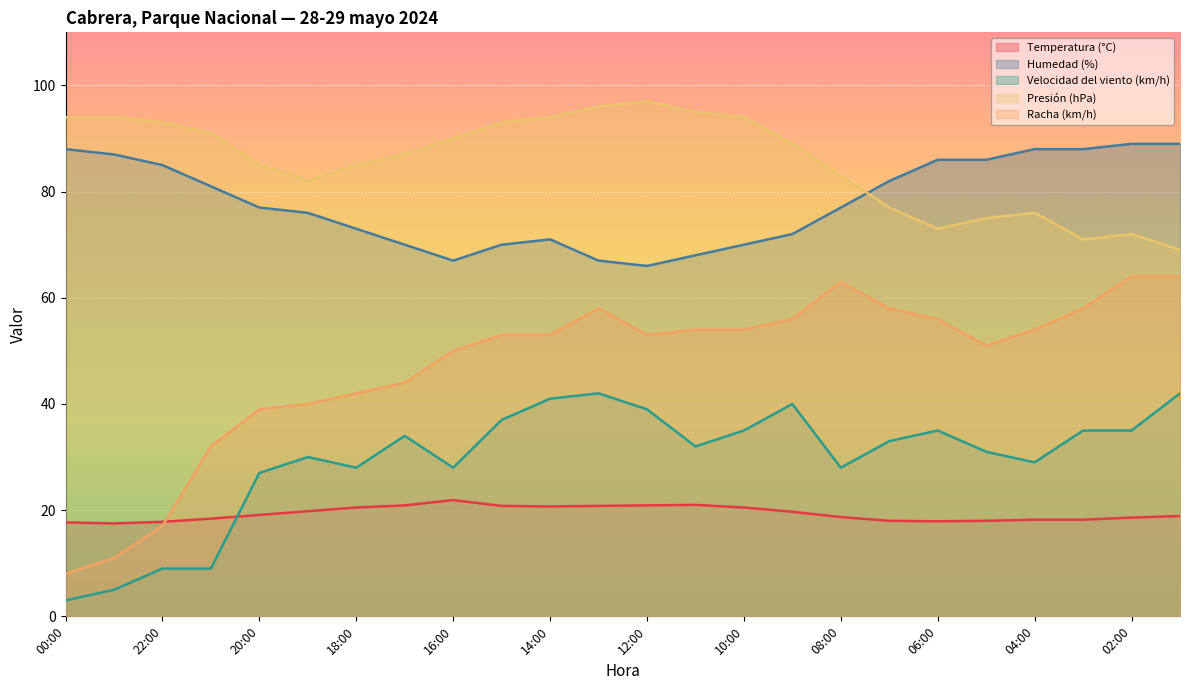

Is the value of Humedad (%) at 21:00 greater than the value of Presión (hPa) at 05:00?

Yes